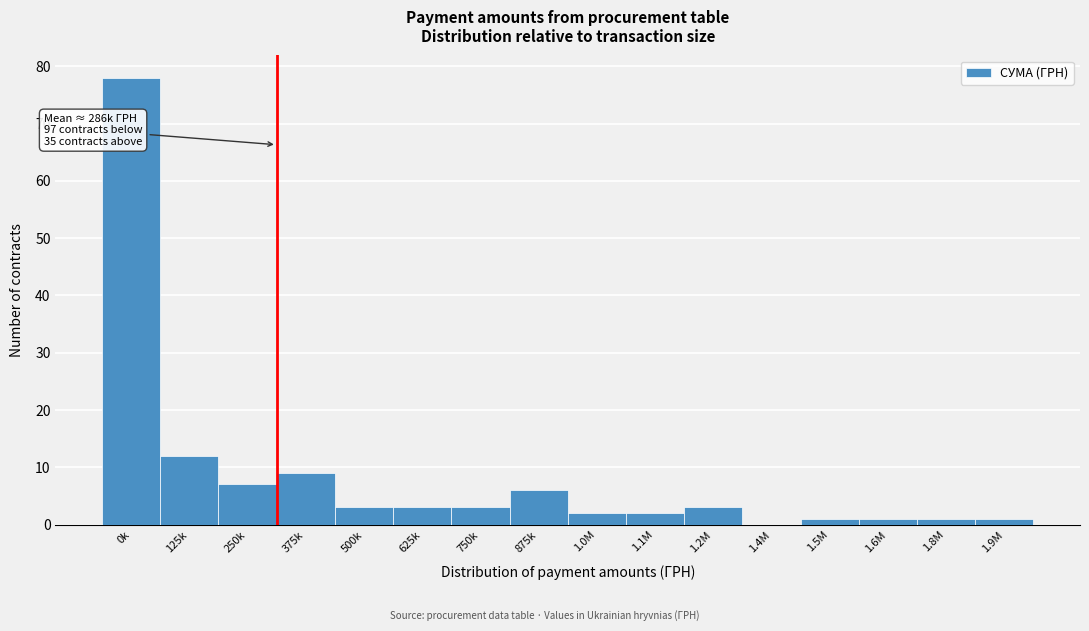

Reading left to right, extract all data points from this chart.

0k=78	125k=12	250k=7	375k=9	500k=3	625k=3	750k=3	875k=6	1.0M=2	1.1M=2	1.2M=3	1.4M=0	1.5M=1	1.6M=1	1.8M=1	1.9M=1